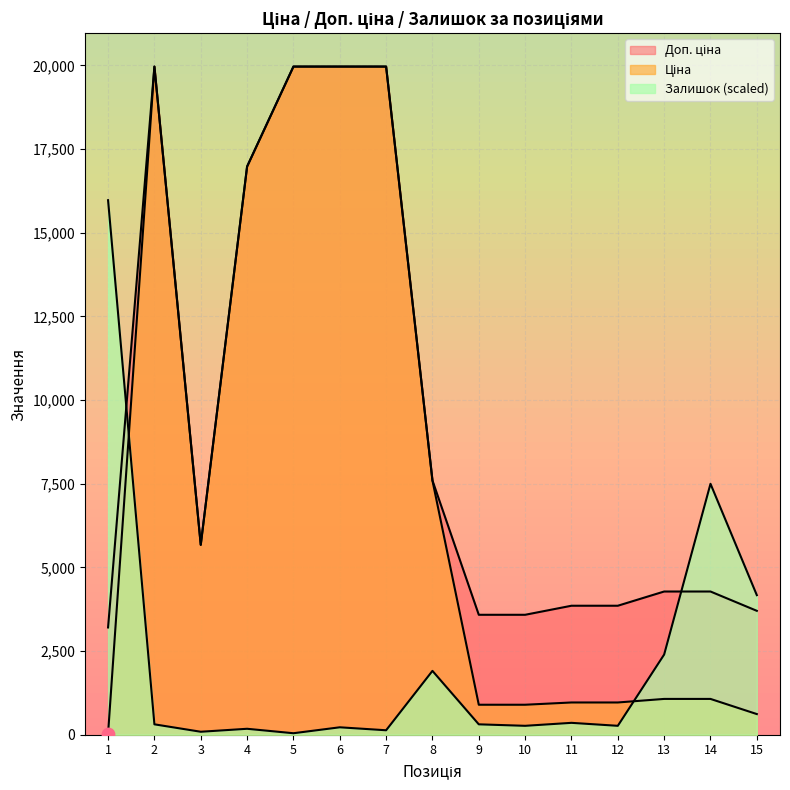

Which series has the largest Y range (max minus min)?

Ціна